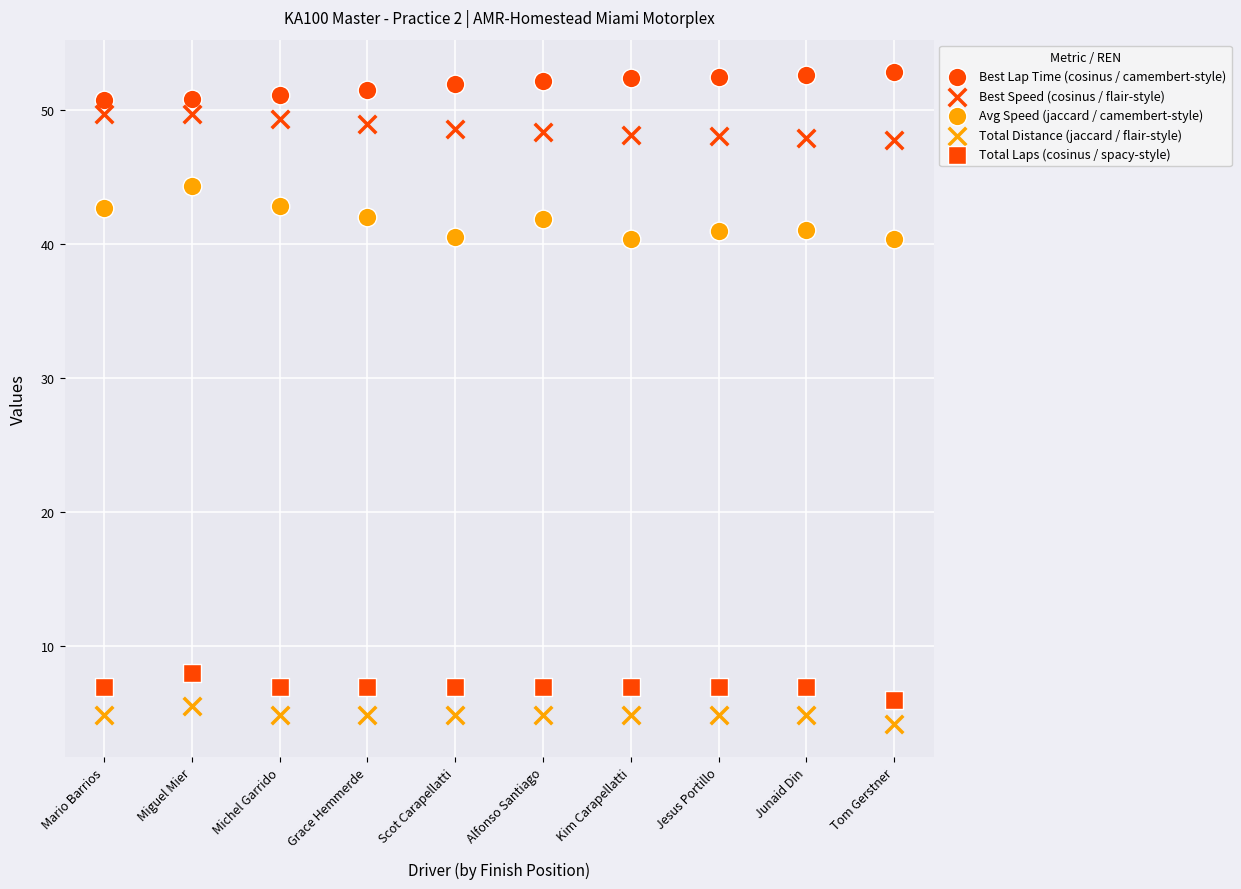

Count the number of points in this scatter plot.

50